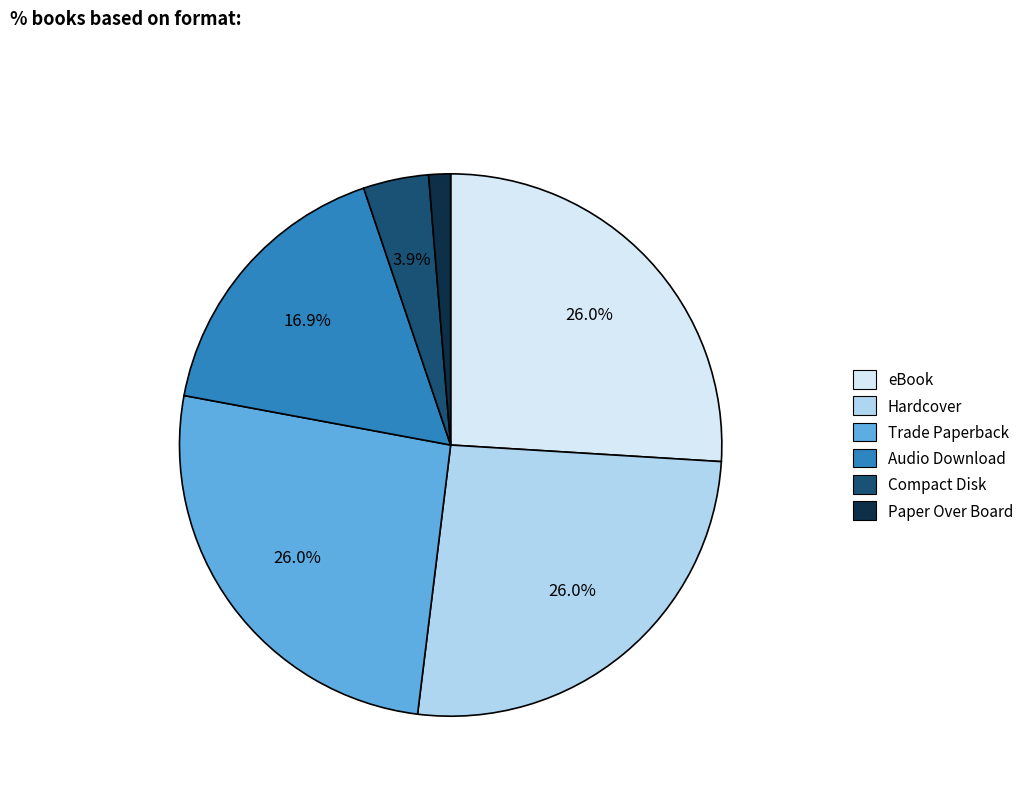

Approximately how many times larger is the value at Hardcover compared to Paper Over Board?

20.0